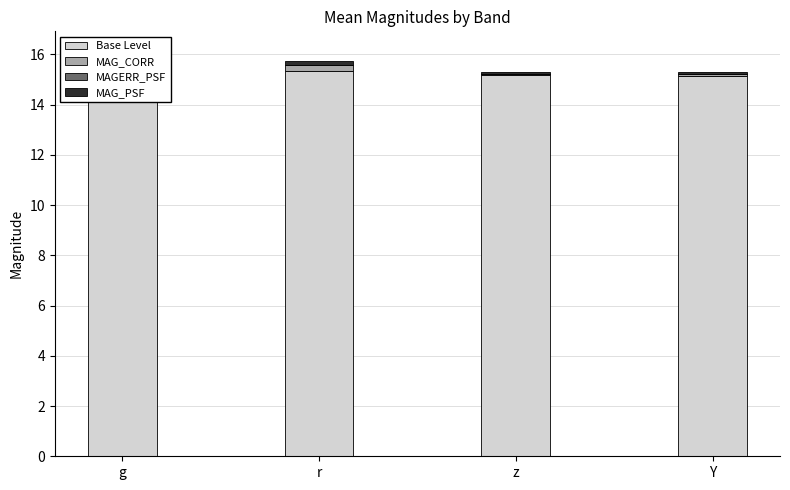

What is the greatest value displayed?

15.4